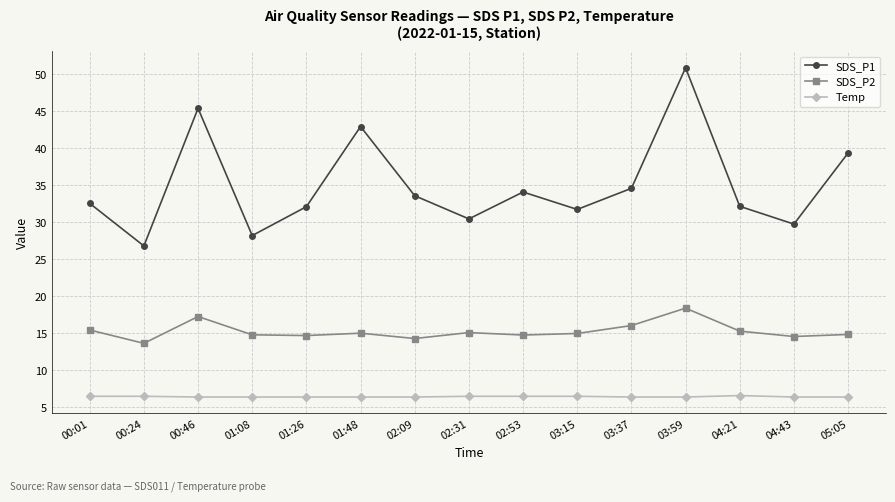

What is the sum of the SDS_P2 values at 04:21 and 03:37?

31.4